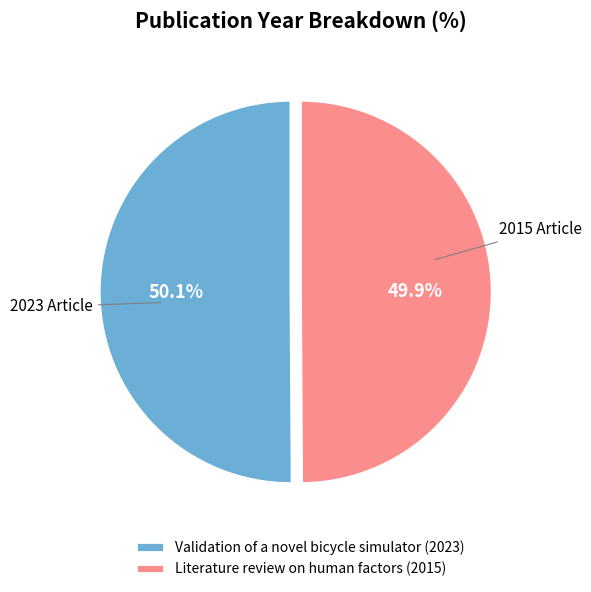

Count the number of slices in the pie.

2